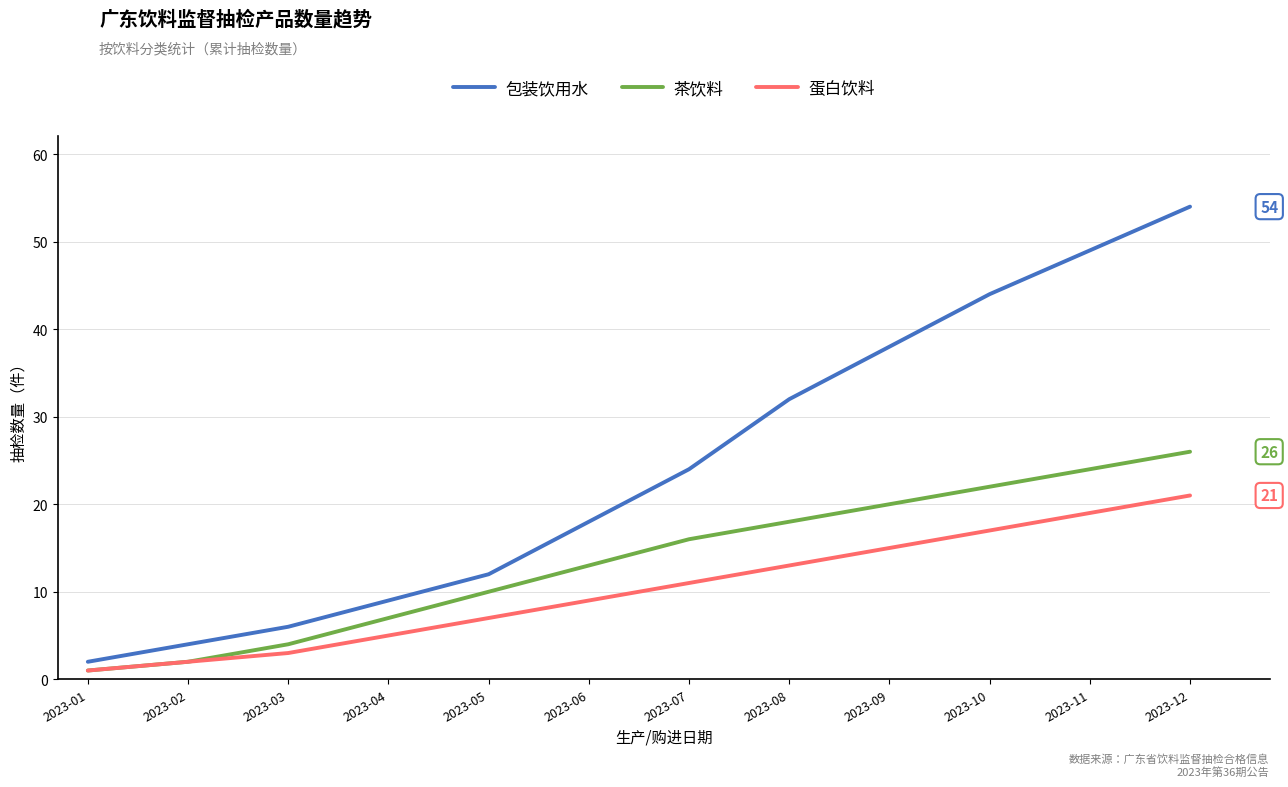

What is the difference between the maximum and second lowest values in the 蛋白饮料 series?

19